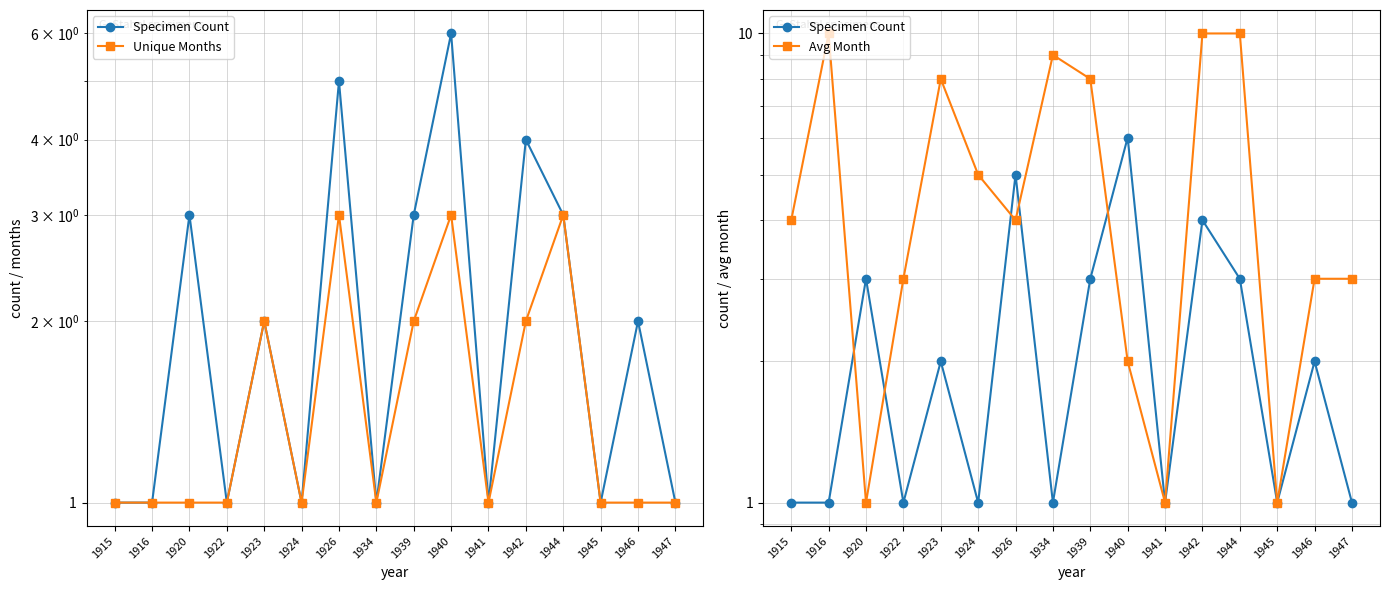

What is the total value across all series at 1947?

5